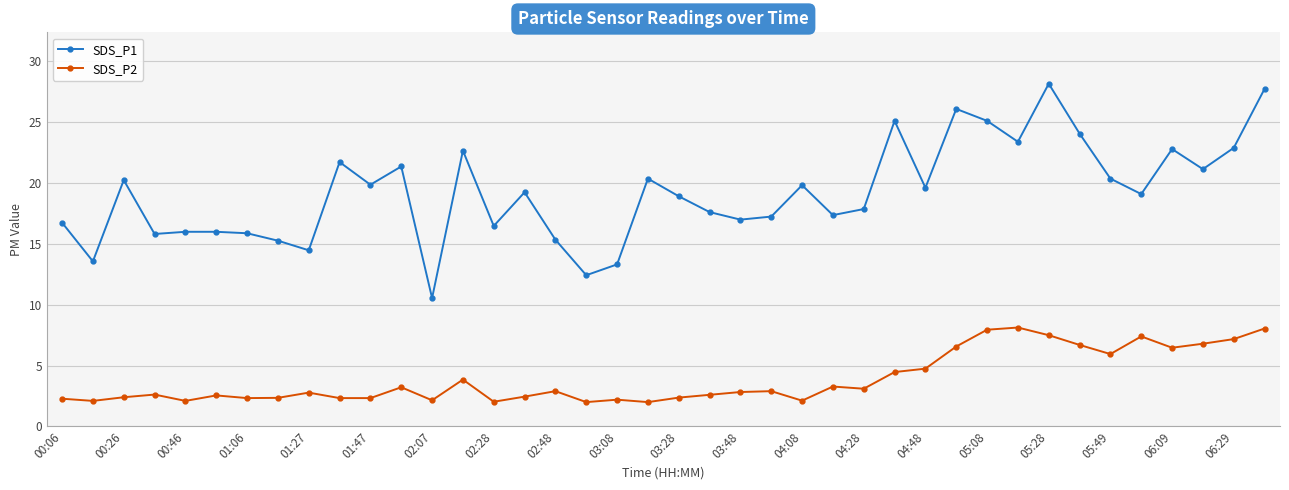

True or false: SDS_P2 and SDS_P1 intersect in this chart.

False